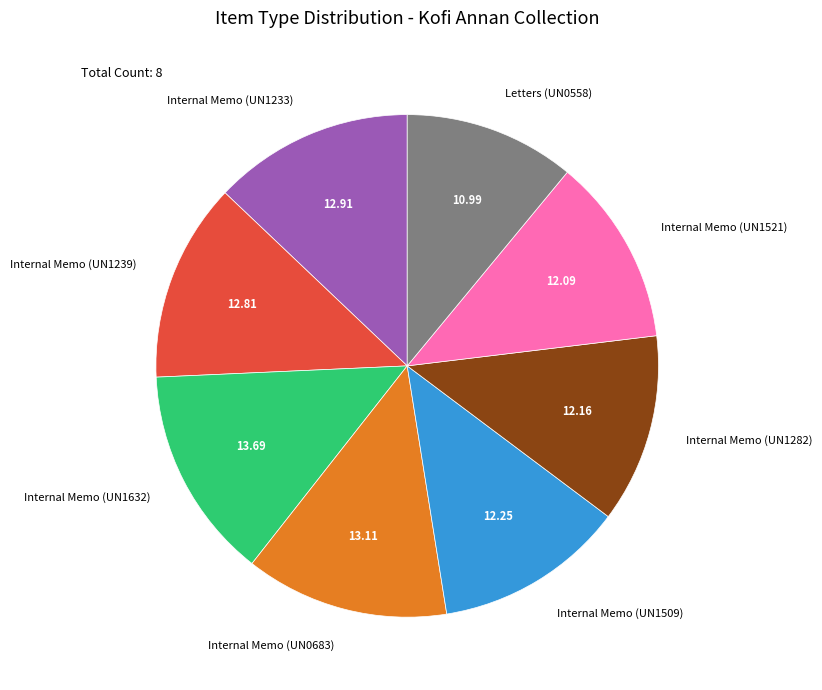

What is the ratio of the value at Letters (UN0558) to the value at Internal Memo (UN0683)?

0.8